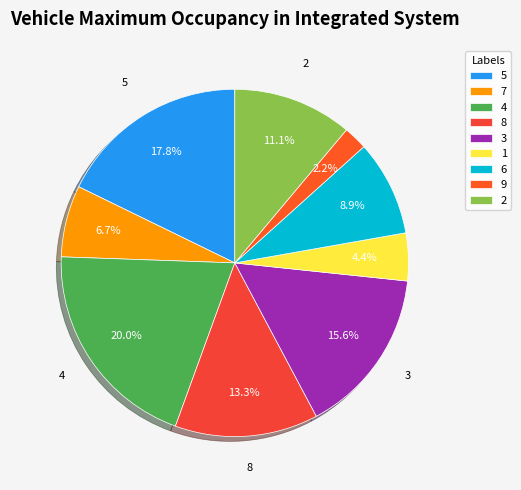

To the nearest percent, what portion does 8 represent?

13%